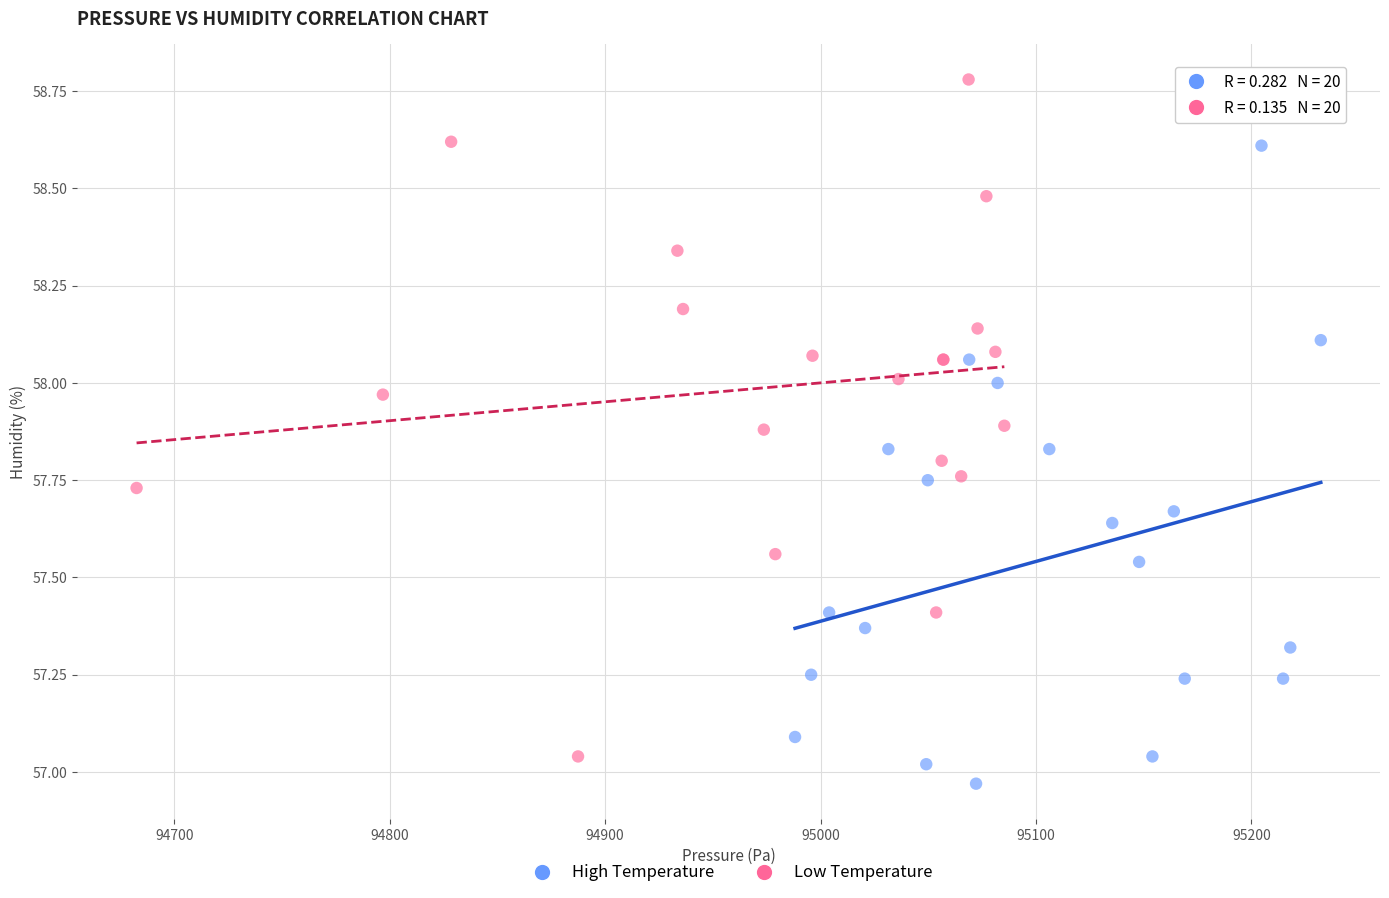

What are all the series names shown in the legend?

High Temperature, Low Temperature